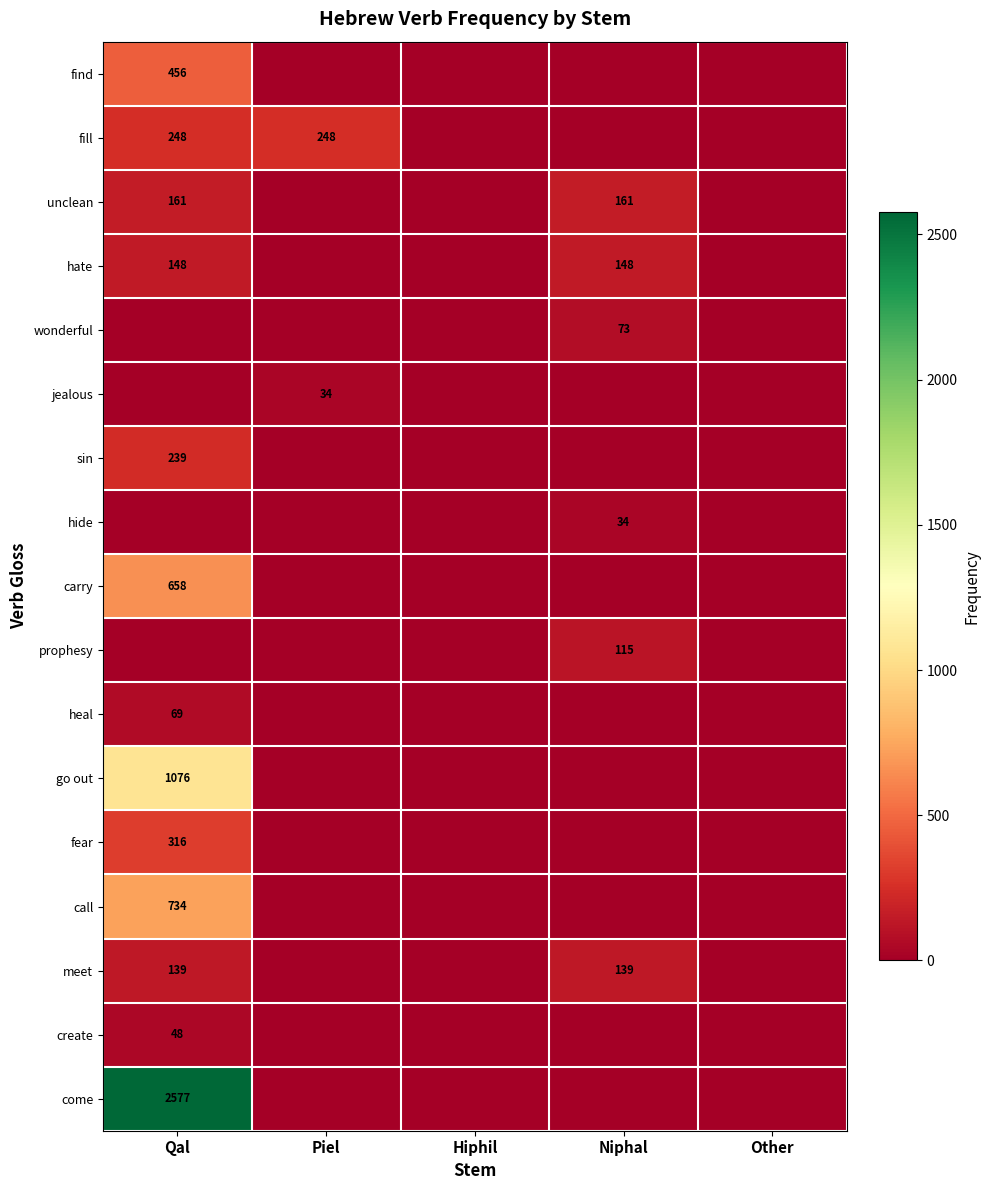

Where is create nearest to the value 24?

Qal